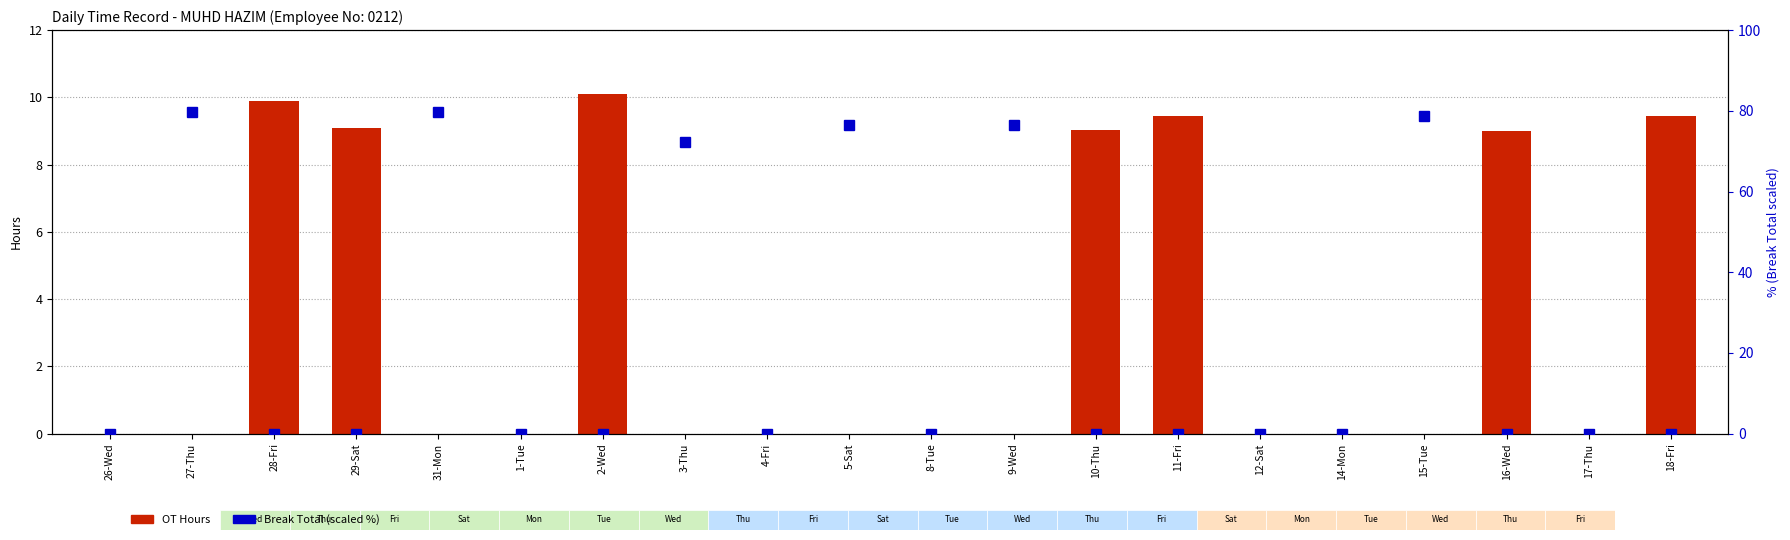

The value of OT Hours at 9-Wed is 4.7. True or false?

False